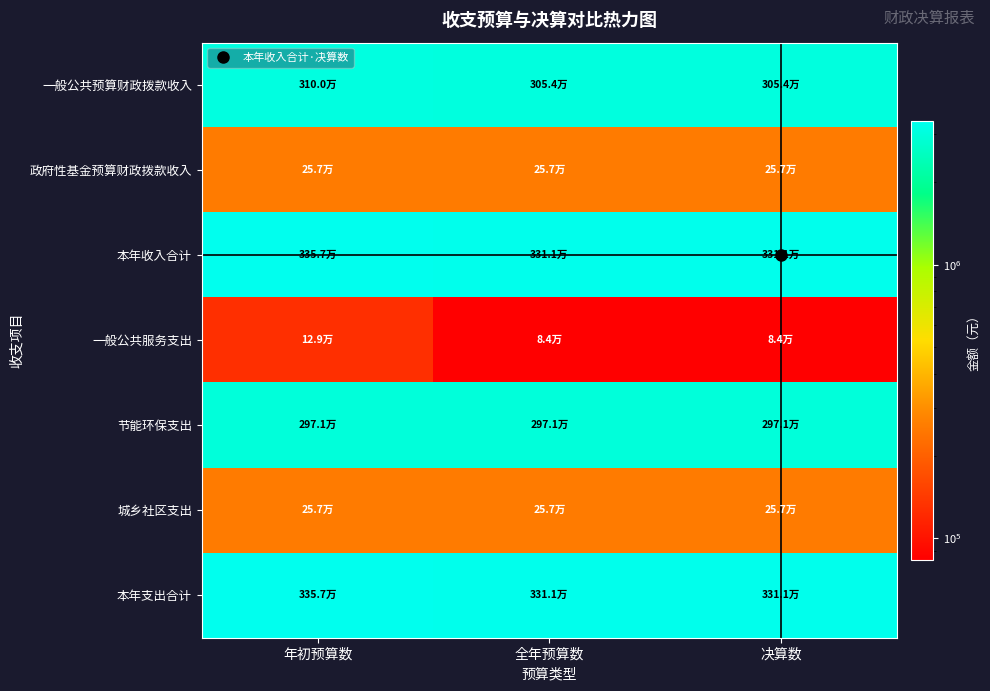

At which category does the chart reach its peak across all series?

年初预算数